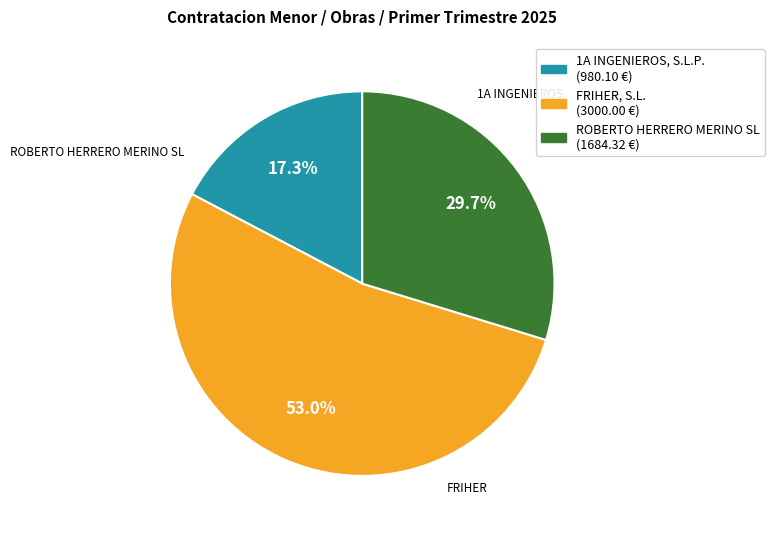

Which slice is the smallest?

1A INGENIEROS, S.L.P.